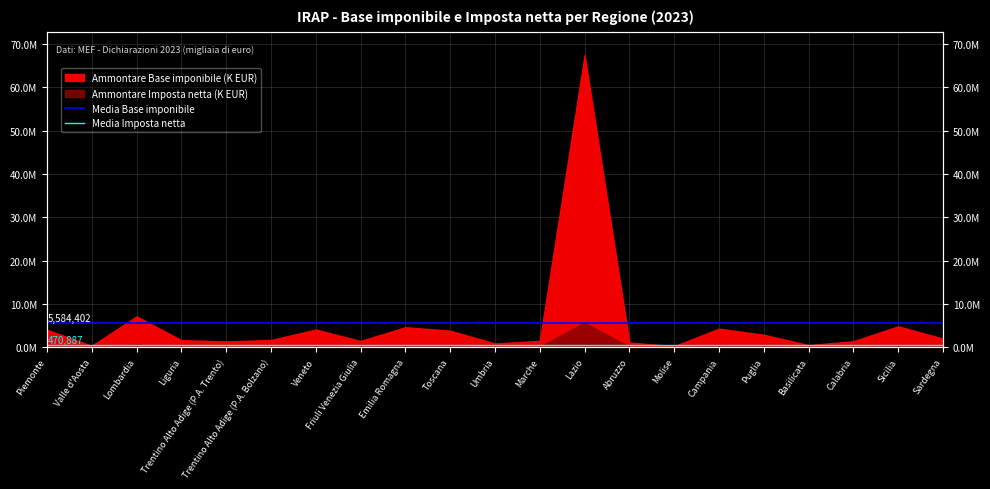

The Media Base imponibile series shows 5584402.4 at Valle d'Aosta. True or false?

True